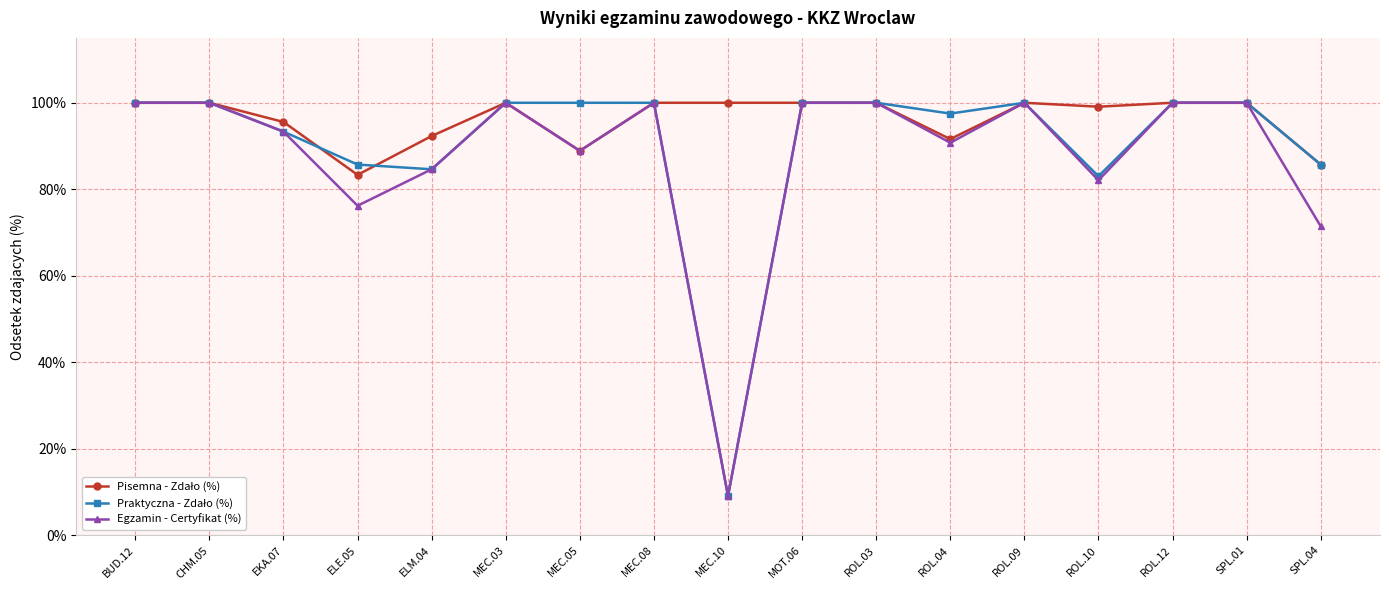

What is the total value across all series at ROL.12?

300.0